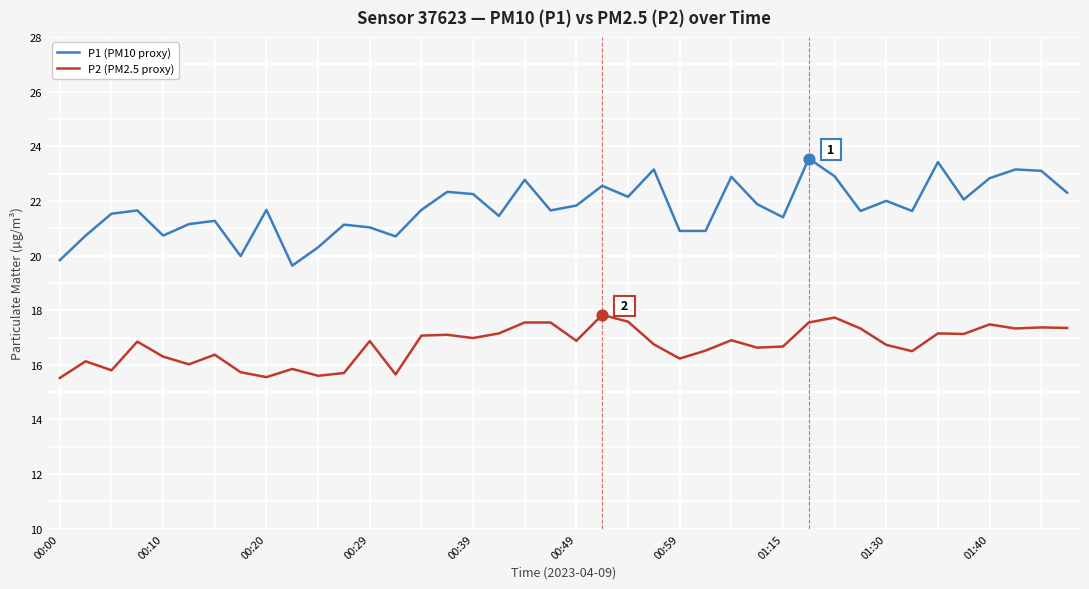

Which series has the largest total across all categories?

P1 (PM10 proxy)